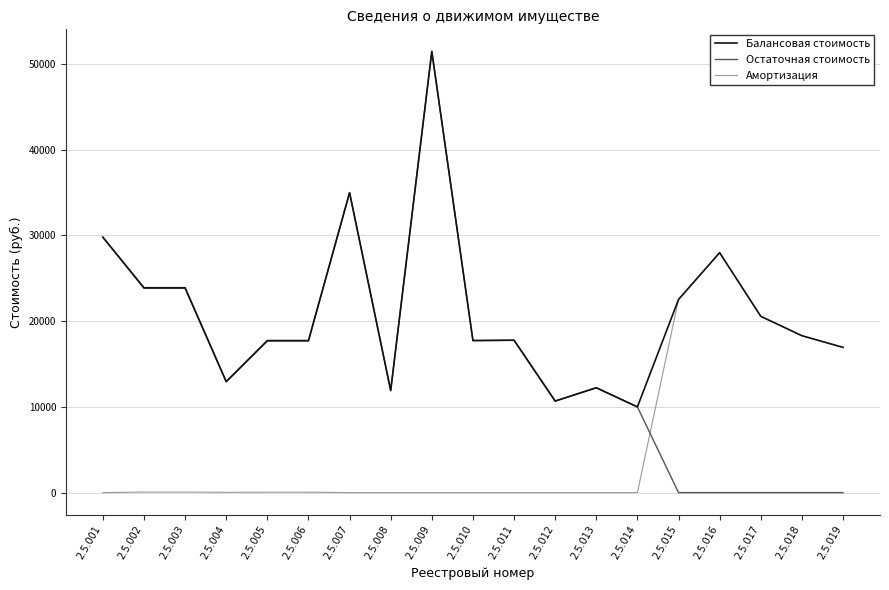

What is the difference between the highest and lowest values at 2.5.019?

16947.0